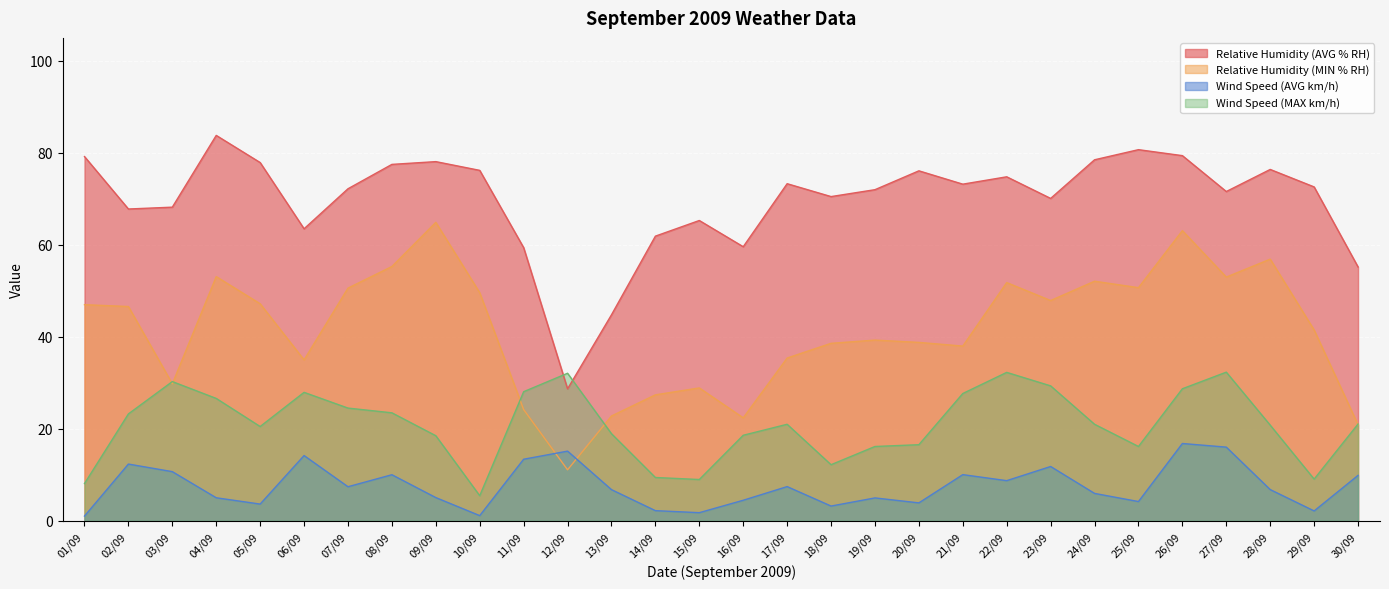

Rank the series by their average value, from highest to lowest.

Relative Humidity (AVG % RH), Relative Humidity (MIN % RH), Wind Speed (MAX km/h), Wind Speed (AVG km/h)